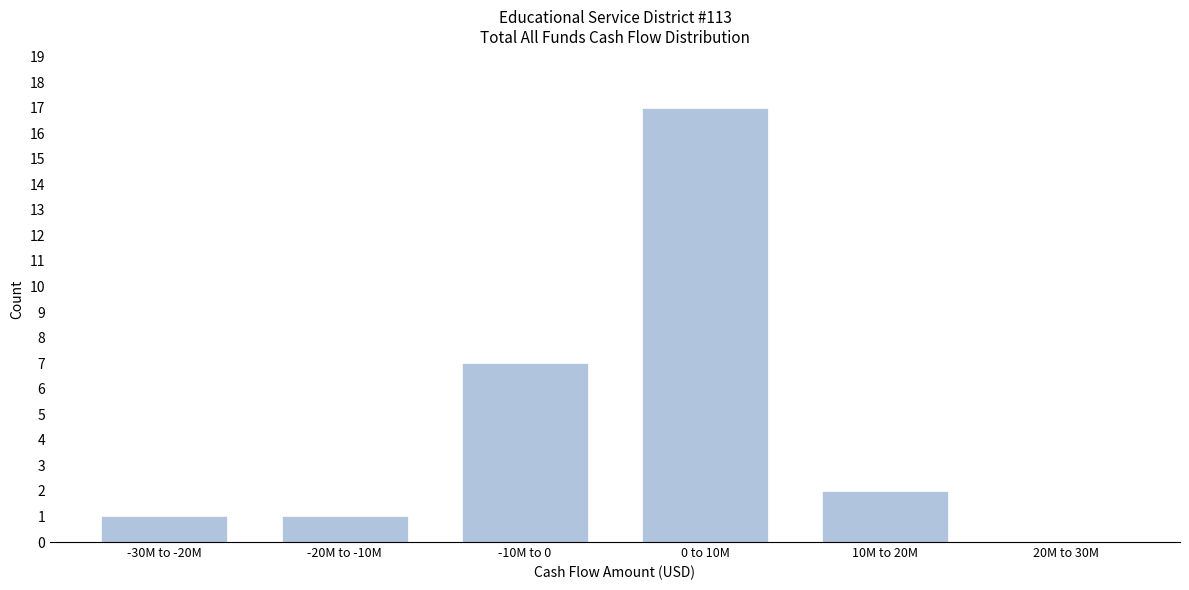

Reading left to right, list all the values displayed in this chart.

-30M to -20M=1	-20M to -10M=1	-10M to 0=7	0 to 10M=17	10M to 20M=2	20M to 30M=0